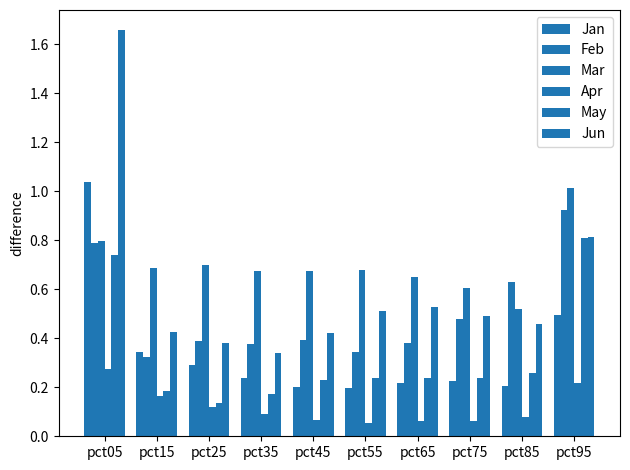

What is the greatest value displayed?

1.7